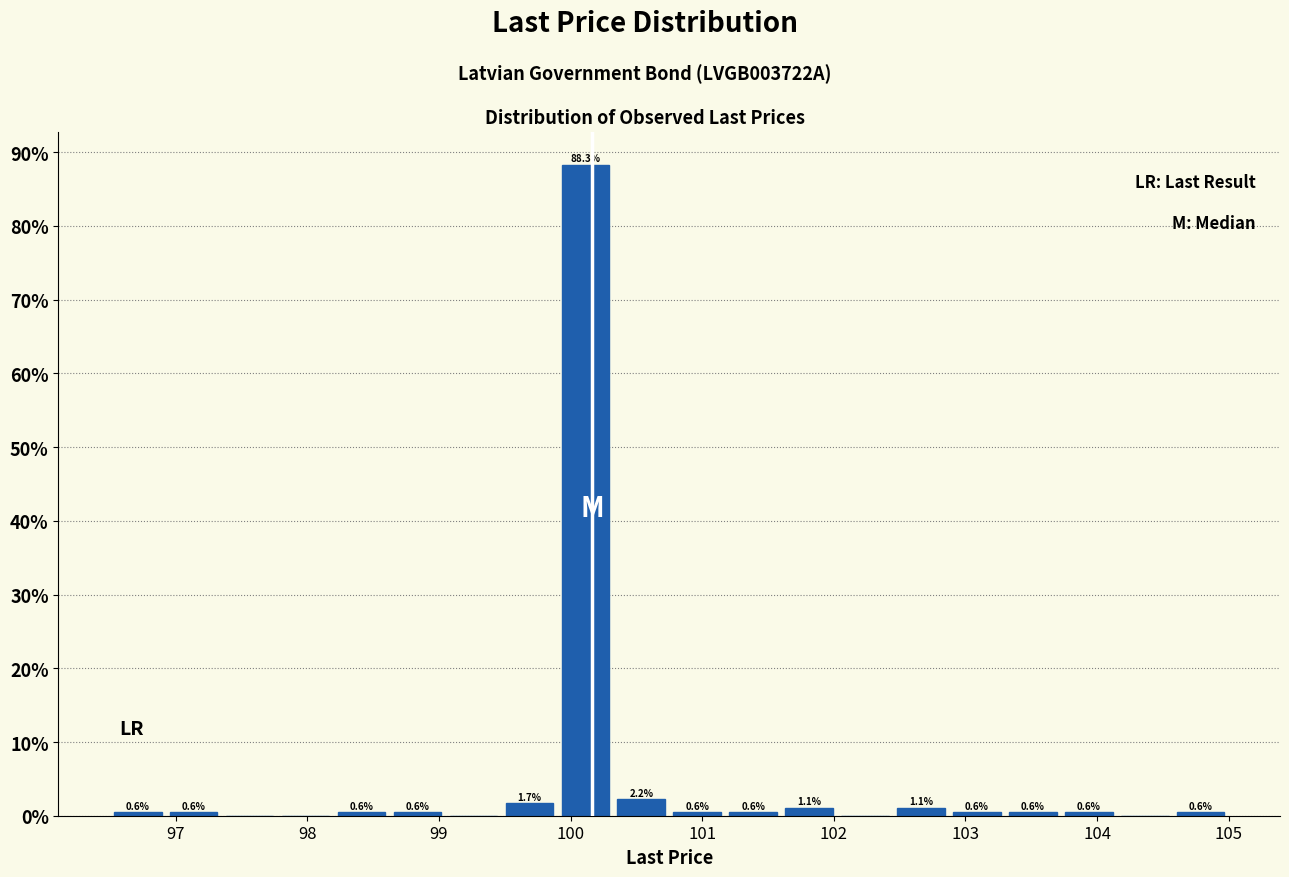

Which range on the x-axis has the tallest bar?

99.9 to 100.3